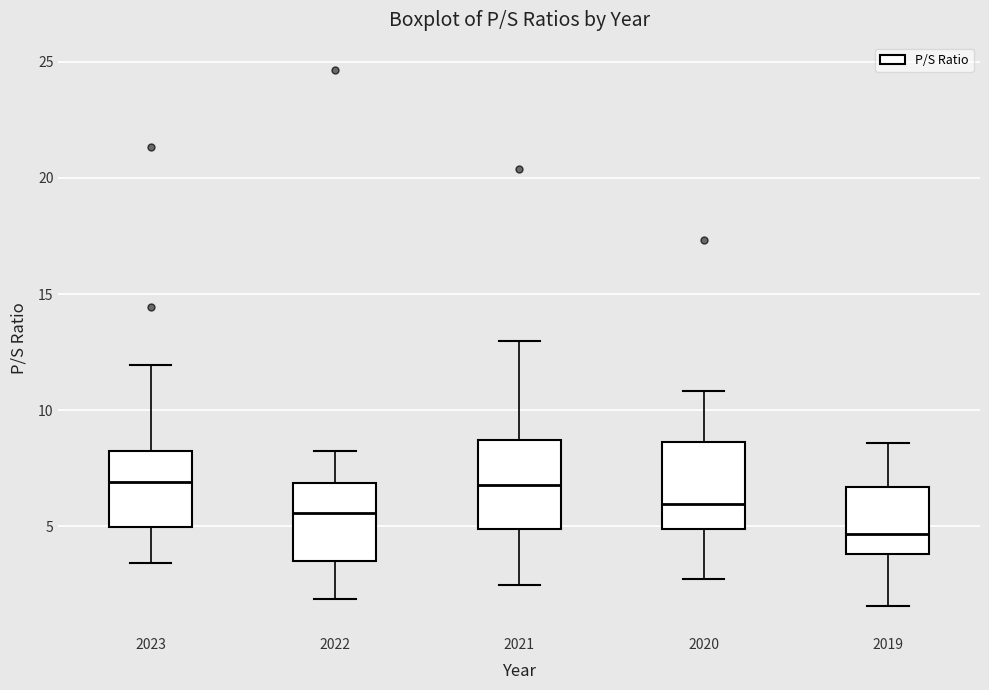

Which box has the lowest median line?

2019